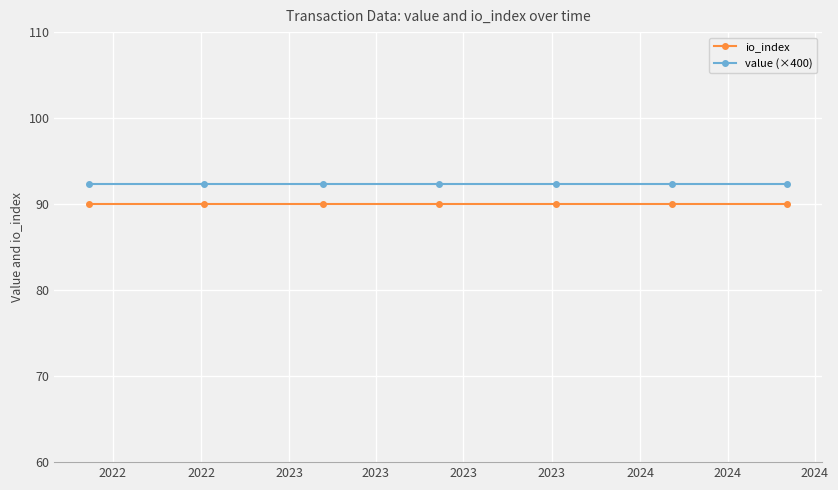

True or false: value (×400) and io_index cross at least once.

False